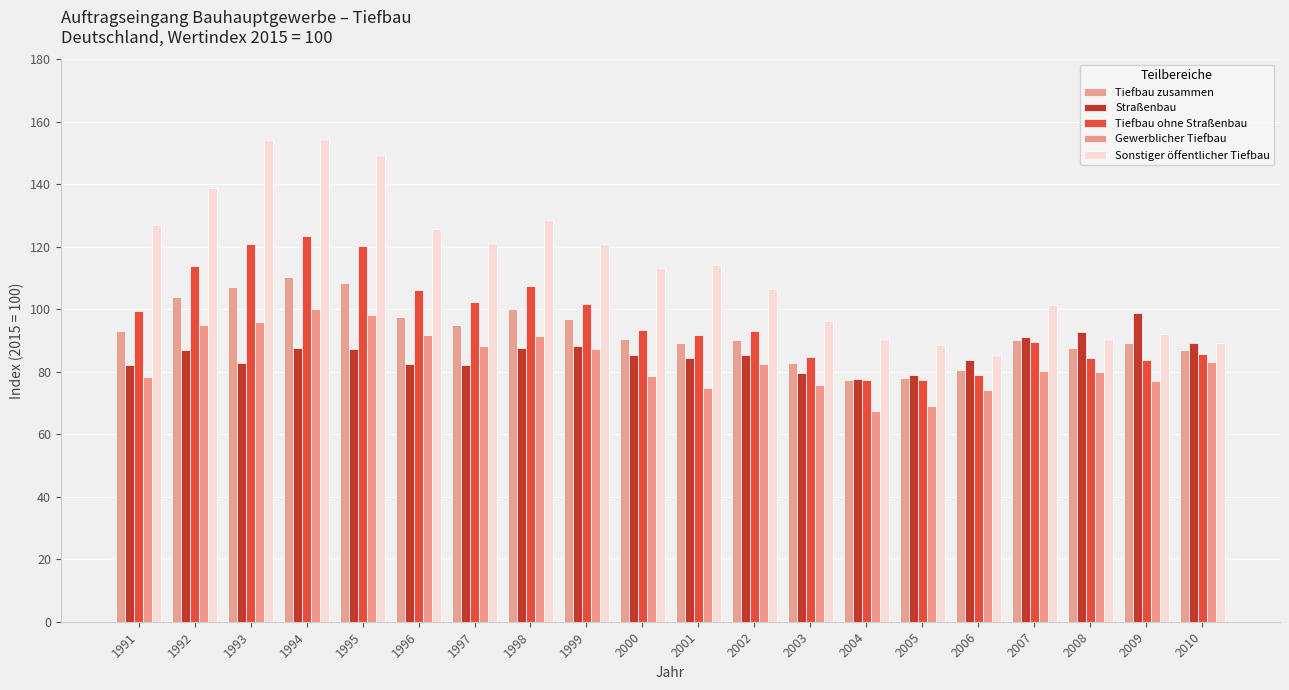

Reading left to right, transcribe all the data shown in this chart.

Tiefbau zusammen: 92.9	103.9	107.0	110.4	108.3	97.6	94.9	100.1	96.8	90.5	89.1	90.1	82.8	77.5	77.9	80.7	90.0	87.5	89.2	87.0
Straßenbau: 82.1	86.8	82.8	87.7	87.4	82.5	82.0	87.5	88.2	85.3	84.5	85.3	79.7	77.7	79.0	83.6	91.0	92.6	98.9	89.2
Tiefbau ohne Straßenbau: 99.3	113.8	121.0	123.6	120.4	106.3	102.4	107.5	101.8	93.5	91.7	92.9	84.7	77.4	77.3	79.0	89.4	84.5	83.6	85.7
Gewerblicher Tiefbau: 78.2	94.9	95.8	100.1	98.3	91.7	88.2	91.5	87.4	78.6	74.8	82.6	75.8	67.5	68.9	74.3	80.2	79.9	77.1	83.1
Sonstiger öffentlicher Tiefbau: 127.0	138.7	154.3	154.6	149.5	125.7	121.2	128.6	120.9	113.2	114.1	106.4	96.4	90.5	88.5	85.2	101.5	90.6	92.2	89.2